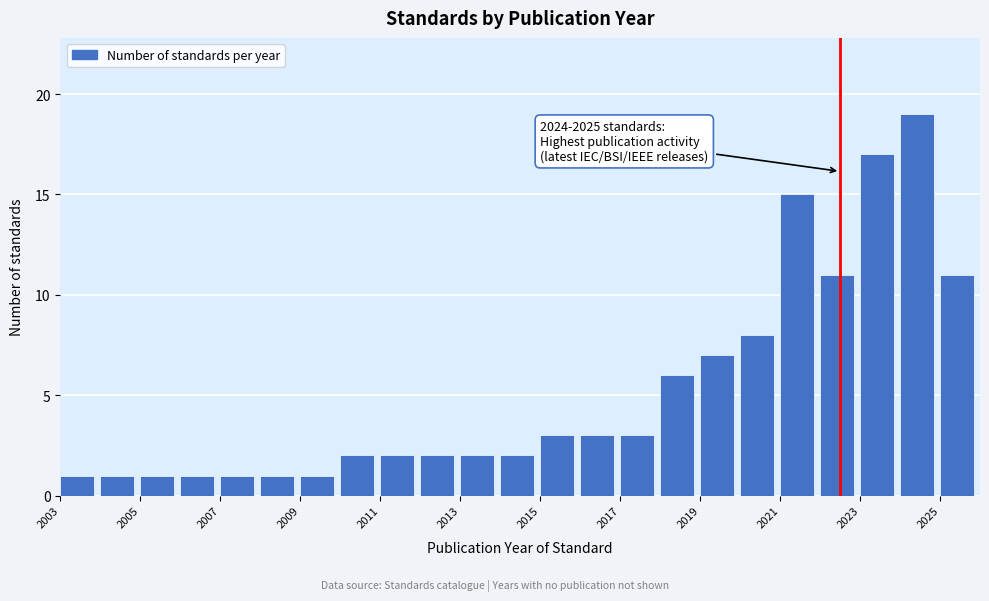

Which range on the x-axis has the tallest bar?

2024 to 2025